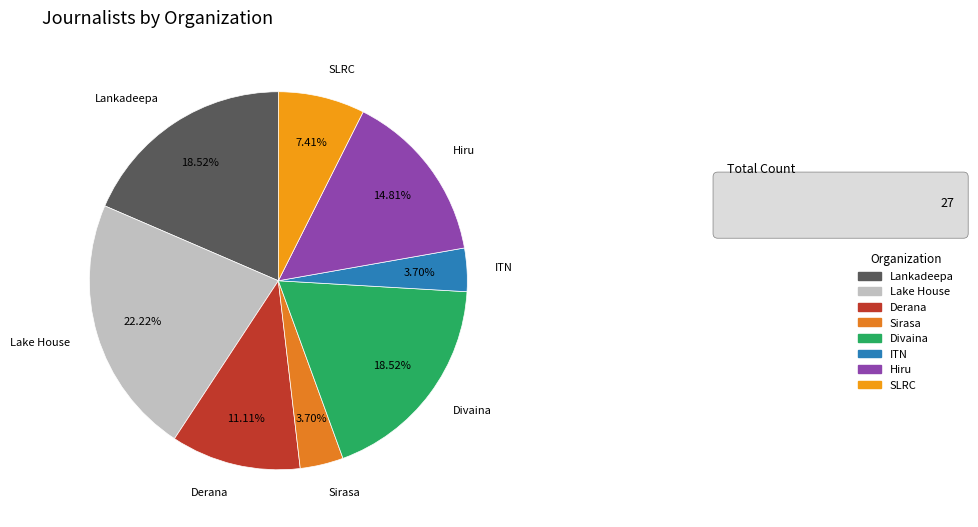

What is the largest slice in the pie chart?

Lake House